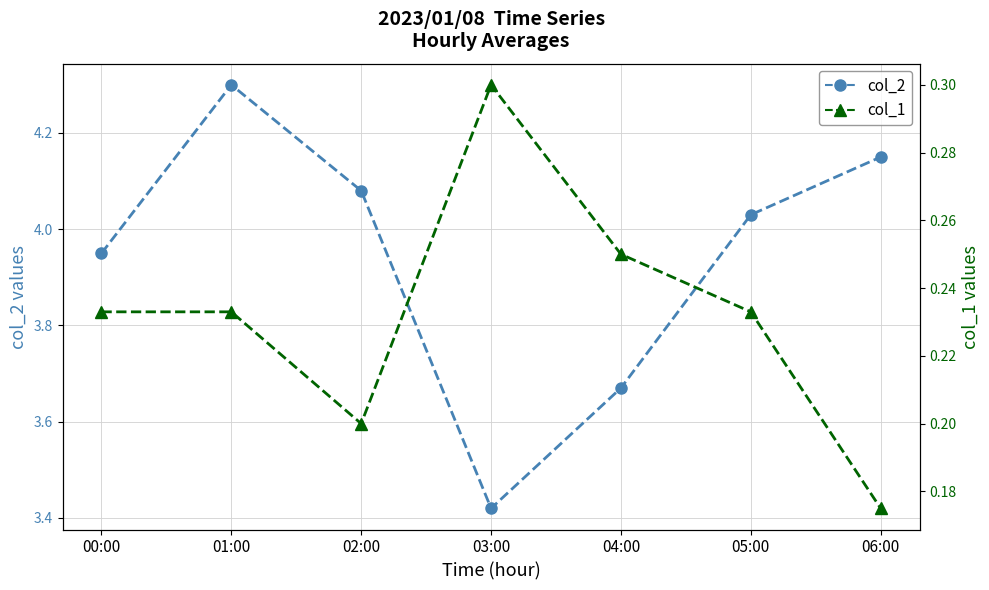

Rank the series by their average value, from highest to lowest.

col_2 (wind speed), col_1 (wind direction)